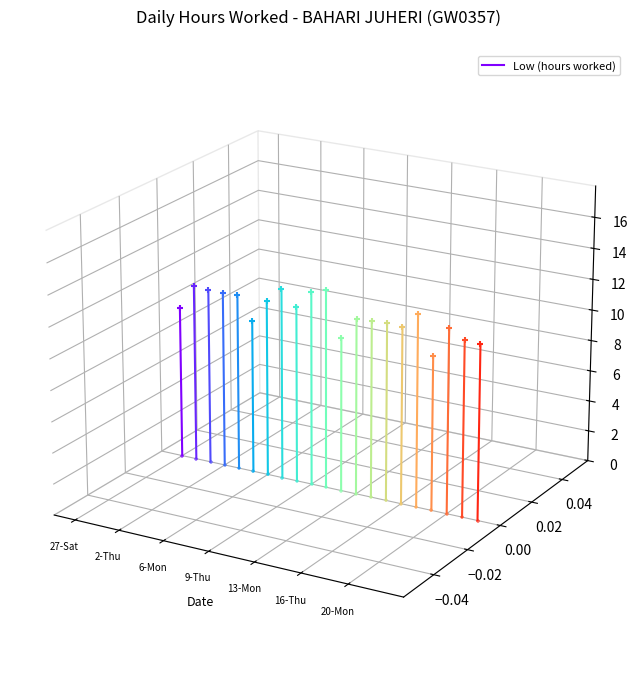

Which has a higher value, 2-Thu or 27-Sat?

2-Thu